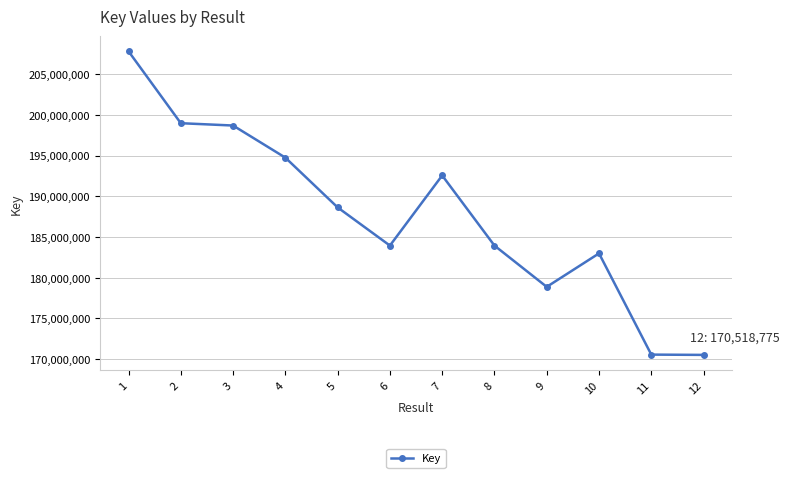

What is the value of the 12th point from the left?

170518775